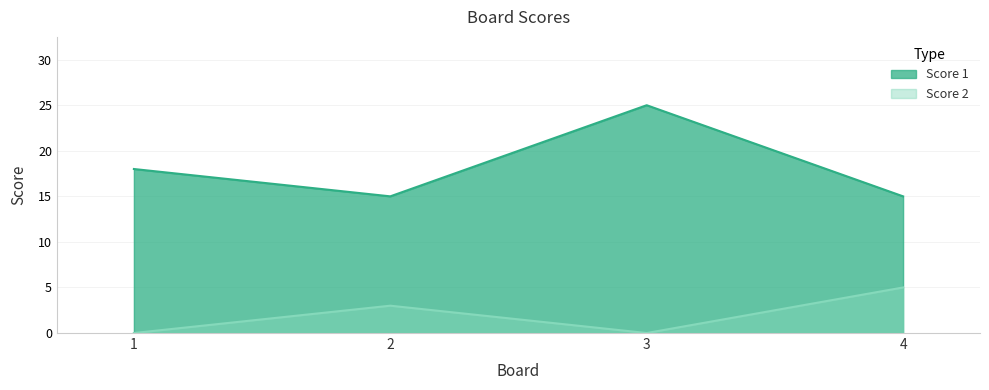

List the series in order of their overall mean, lowest first.

Score 2, Score 1